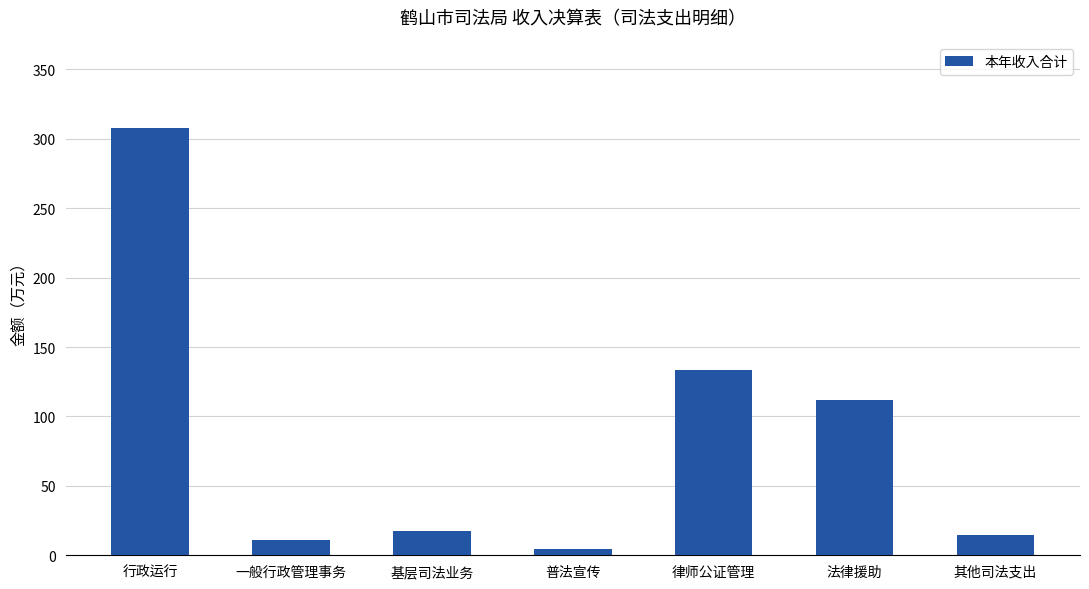

Does the chart contain any negative values?

No